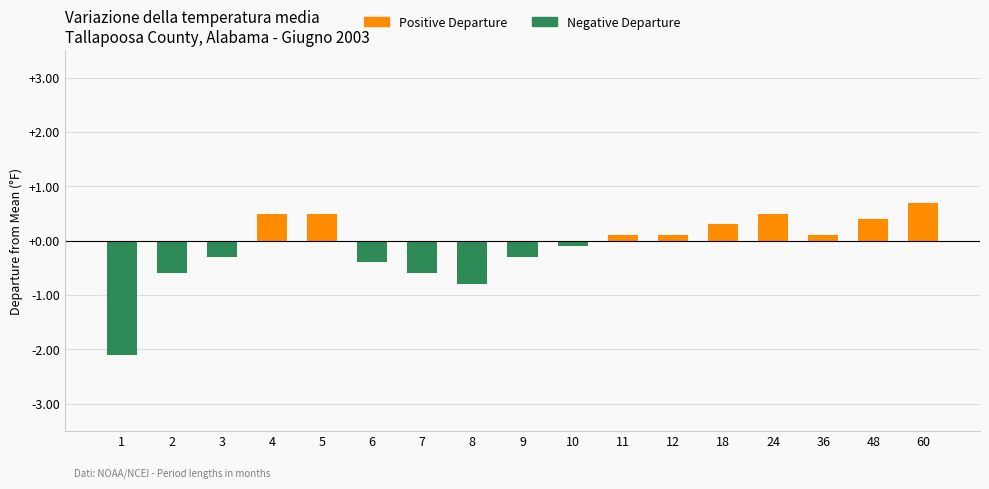

Are the bars grouped side by side (vs. stacked)?

No